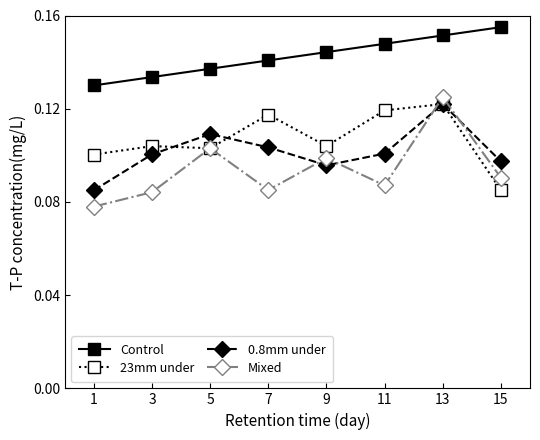

Which series changed the most between 7 and 15?

23mm under